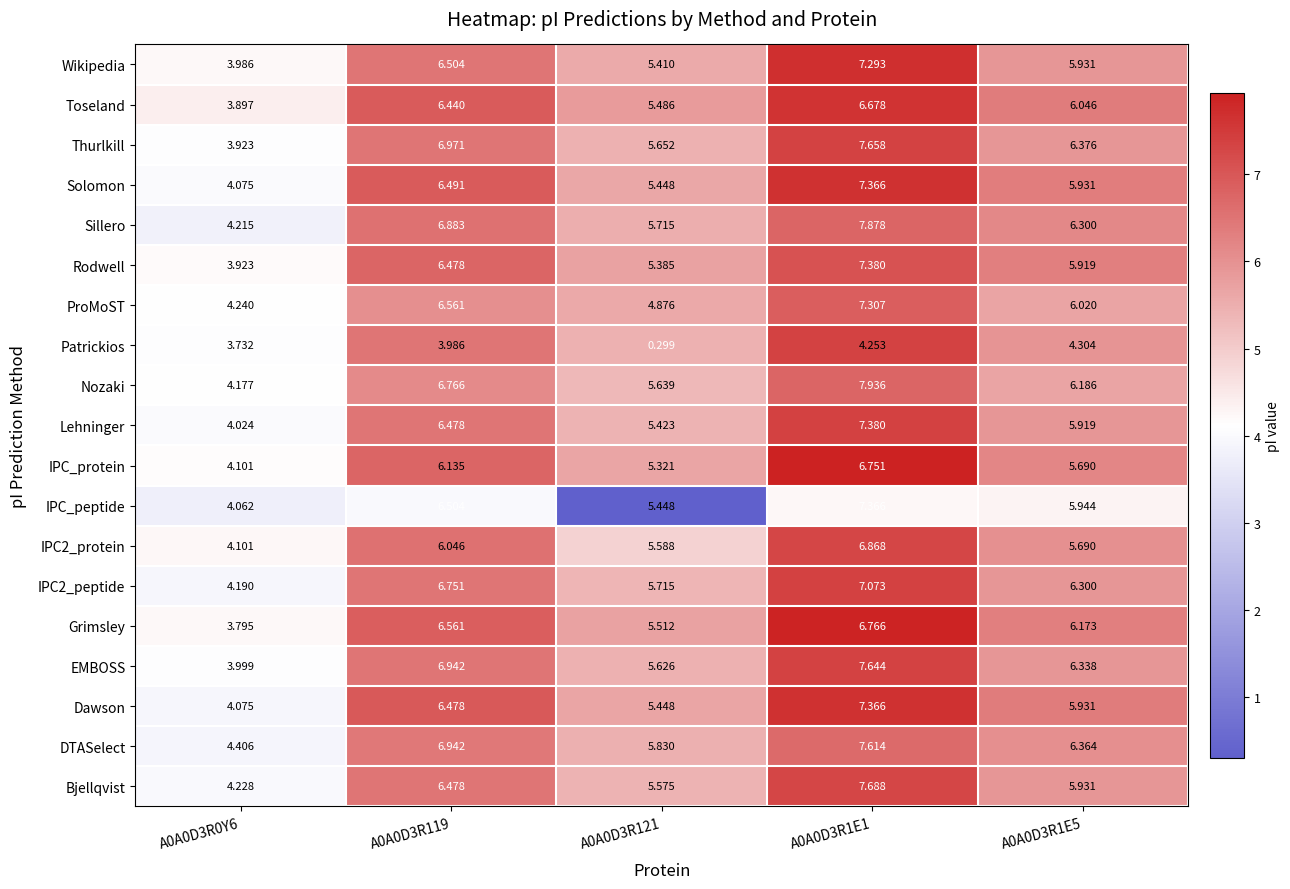

At how many categories does at least one series exceed 3?

5